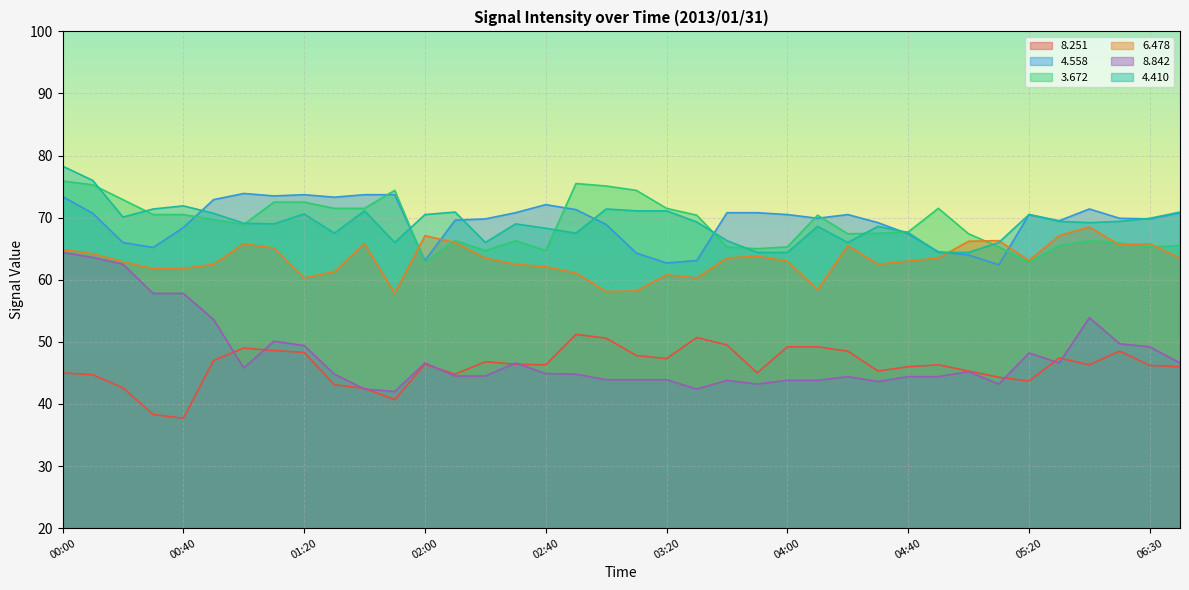

The value of   6.478 at 00:40 is 61.8. True or false?

True